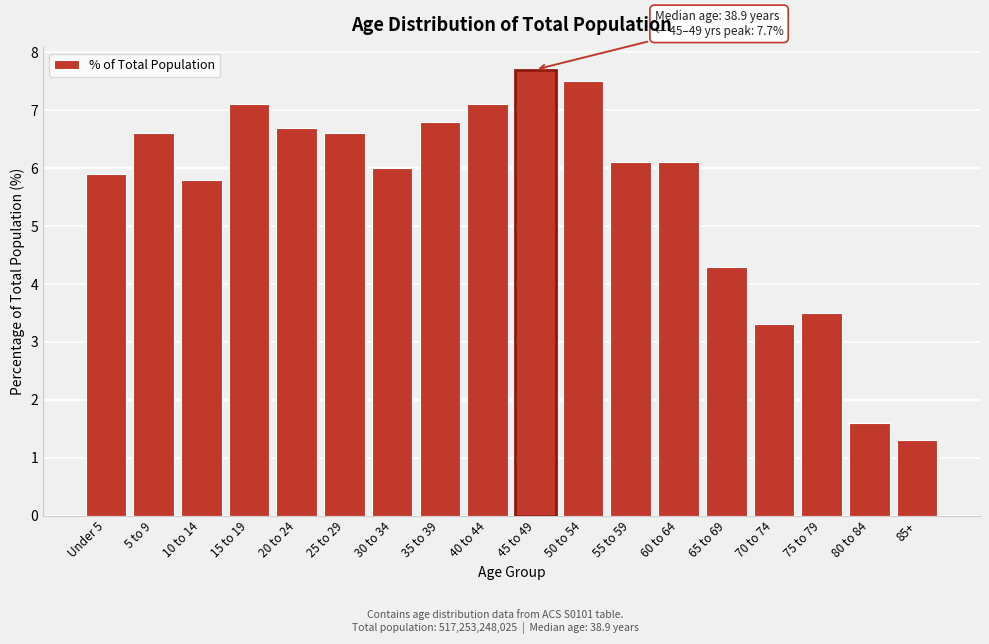

Reading left to right, list all the values displayed in this chart.

5.9	6.6	5.8	7.1	6.7	6.6	6.0	6.8	7.1	7.7	7.5	6.1	6.1	4.3	3.3	3.5	1.6	1.3